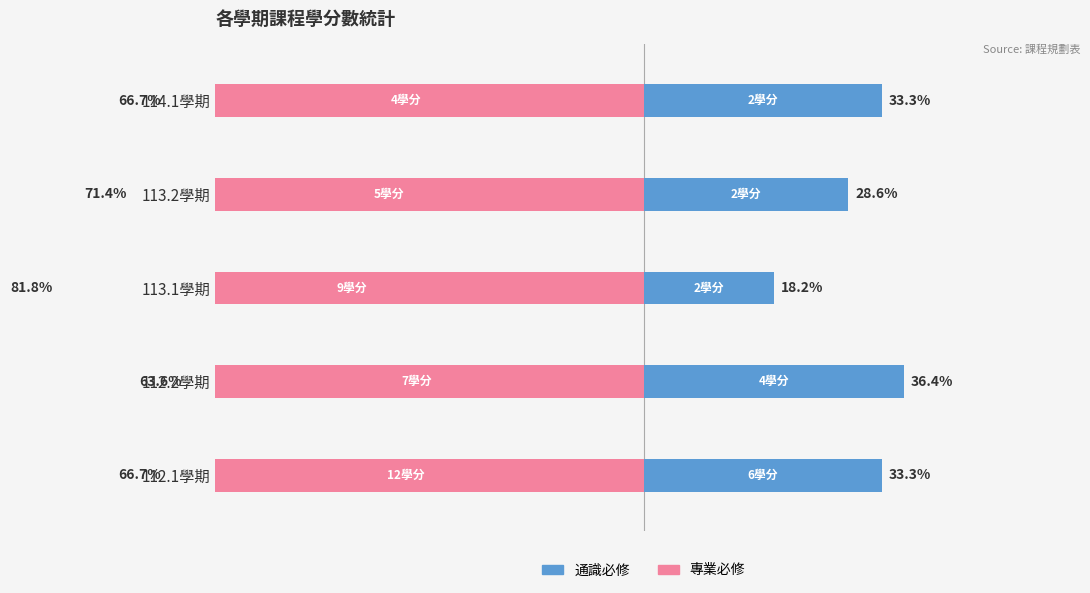

True or false: 通識必修 has a value of 18.9 at 113.2學期.

False